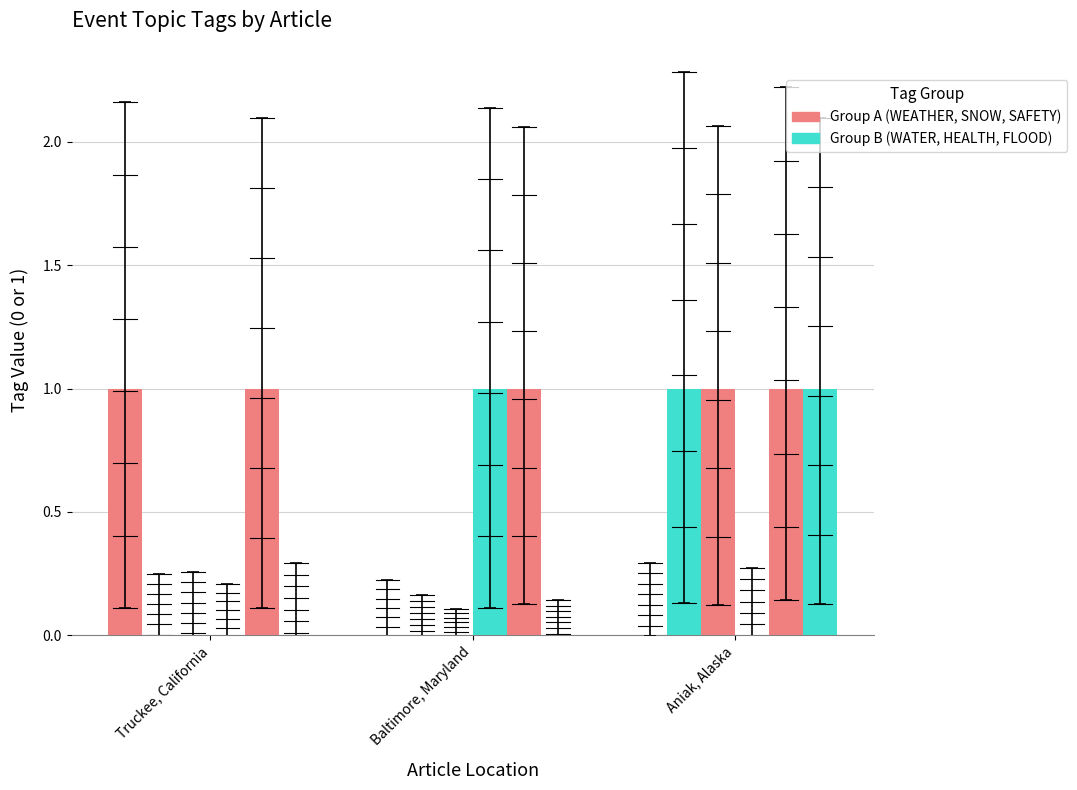

How many groups of bars are there?

3